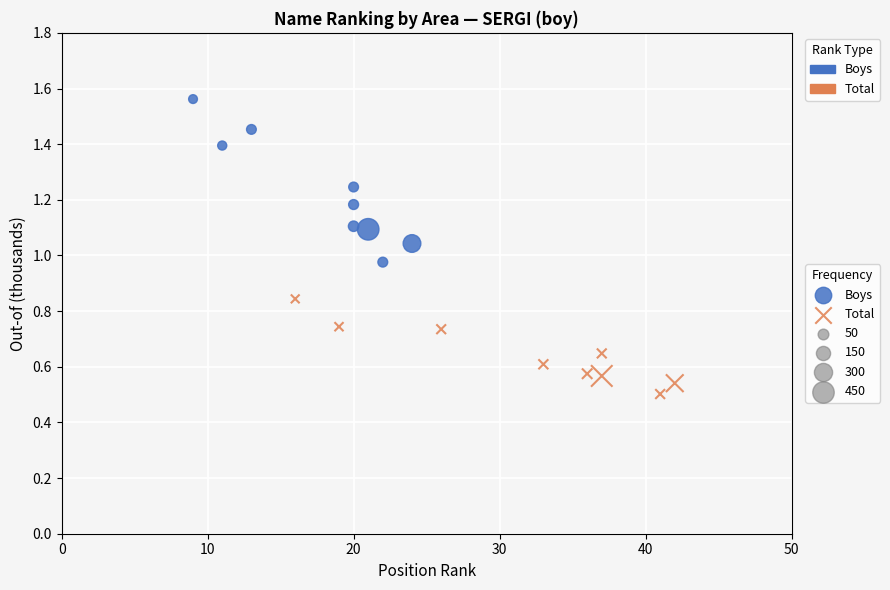

Which series has the largest Y range (max minus min)?

Boys